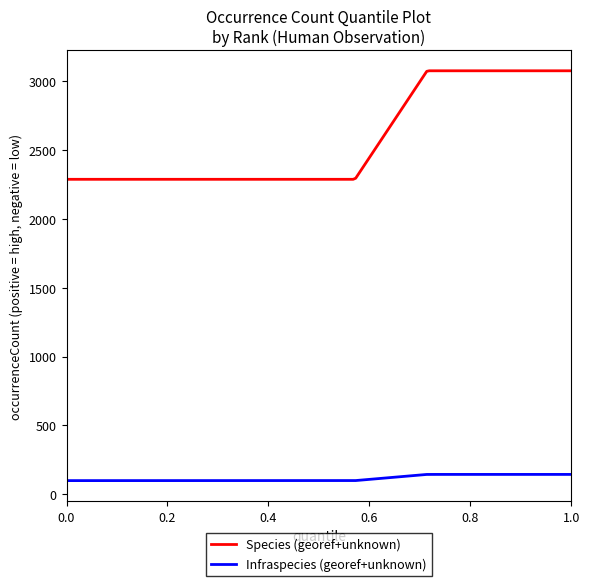

What is the maximum value for Infraspecies (georef+unknown)?

144.0